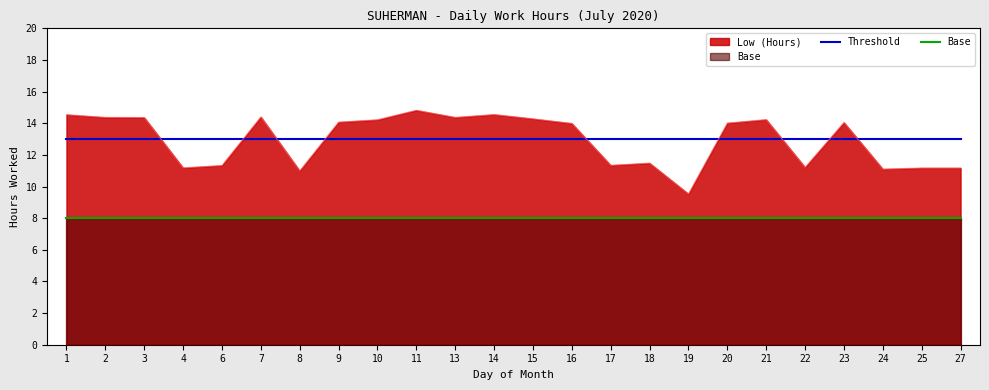

True or false: Threshold has more than 2 interior local peaks.

False